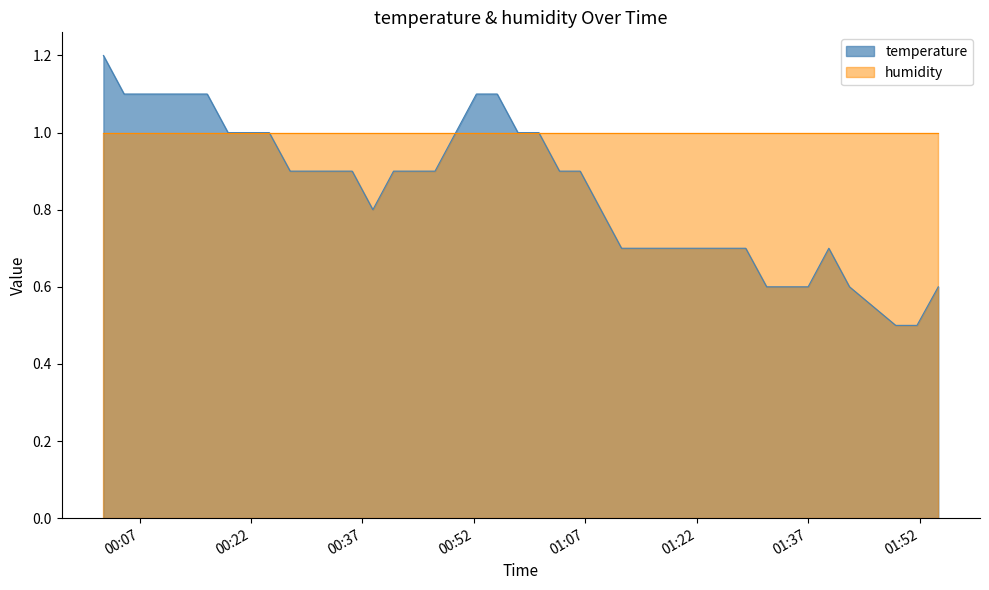

What is the sum of all values?

34.2